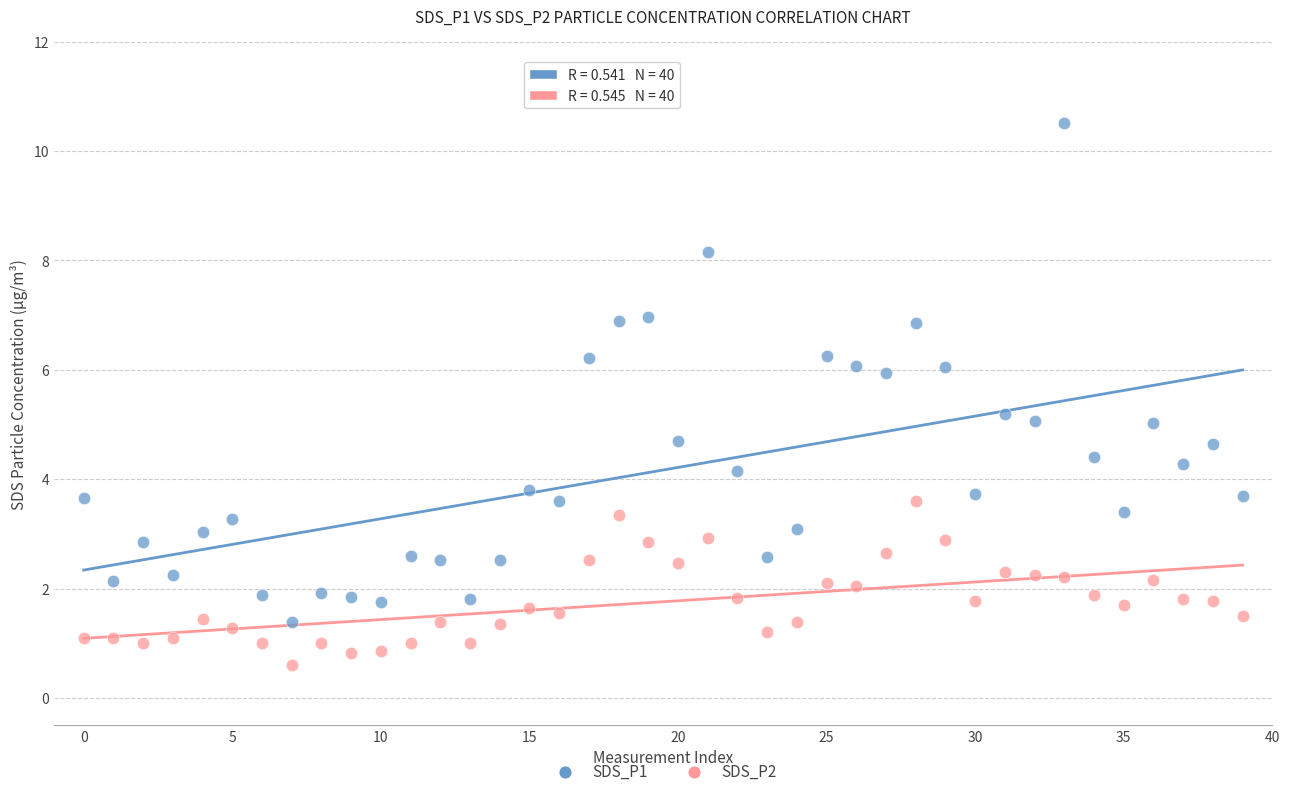

Which series reaches the maximum Y coordinate?

SDS_P1